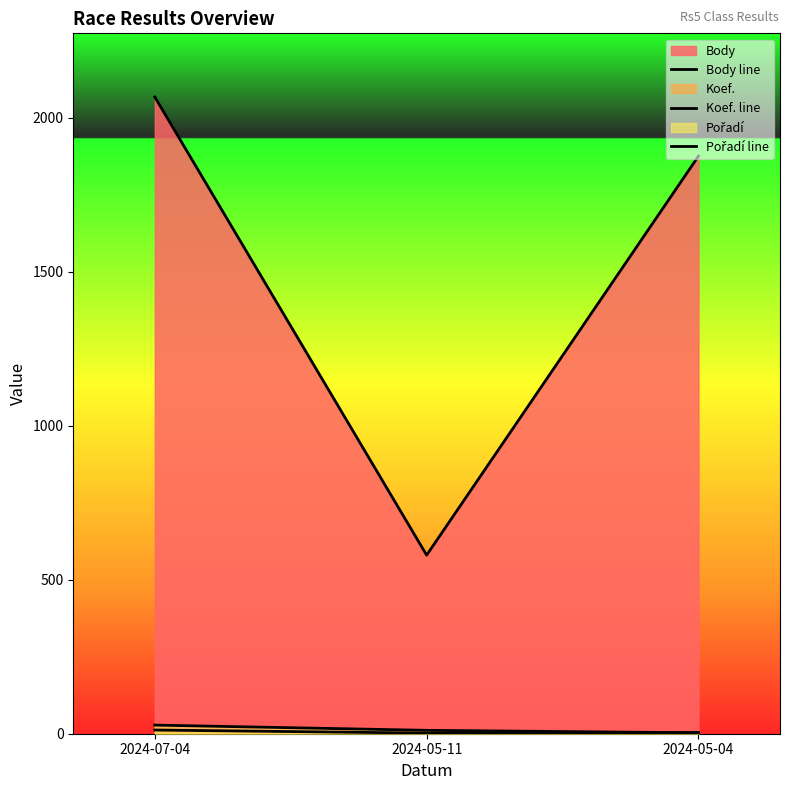

How many lines are shown in the chart?

3